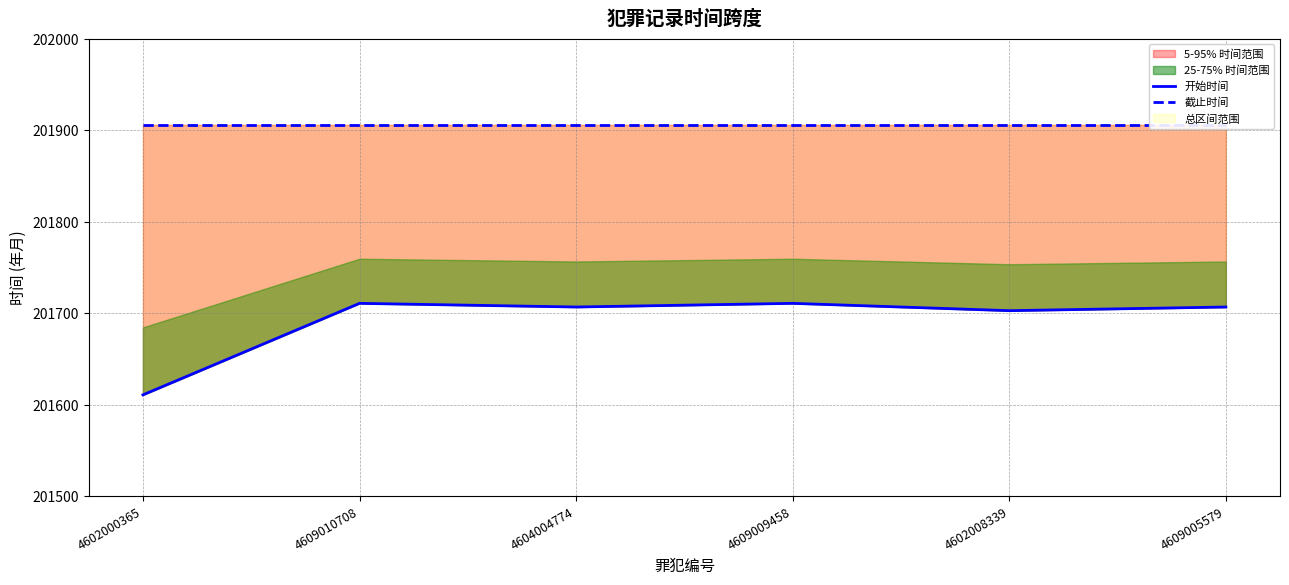

Is the value of 开始时间 at 4602000365 greater than the value of 截止时间 at 4602000365?

No